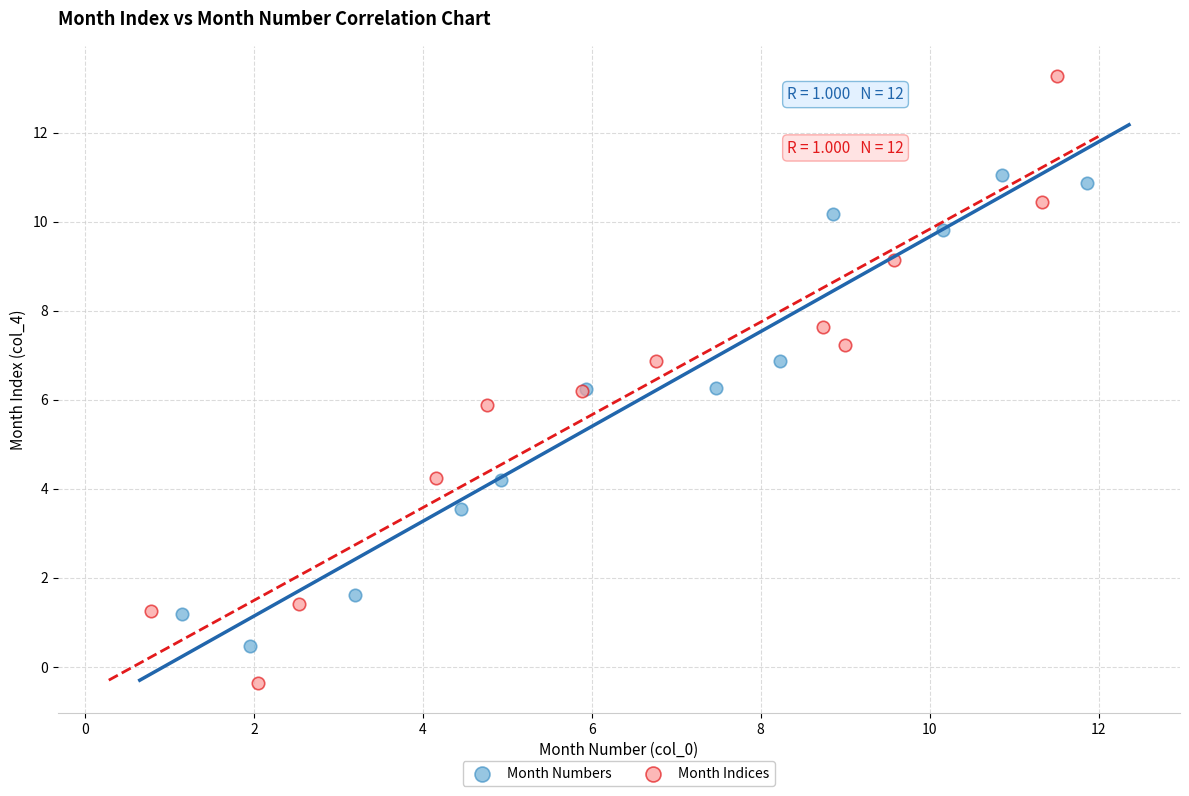

Which series contains the highest Y value?

Month Indices